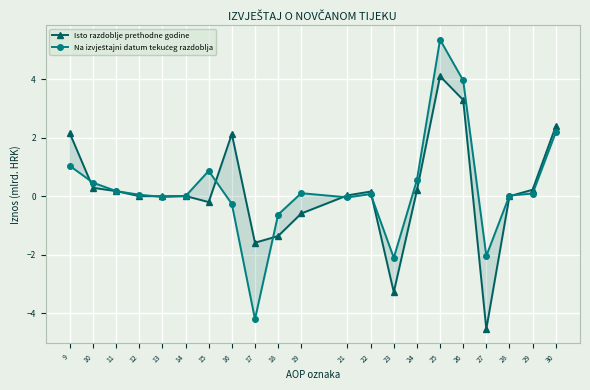

True or false: Isto razdoblje prethodne godine has a value of 4.1 at 25.

True